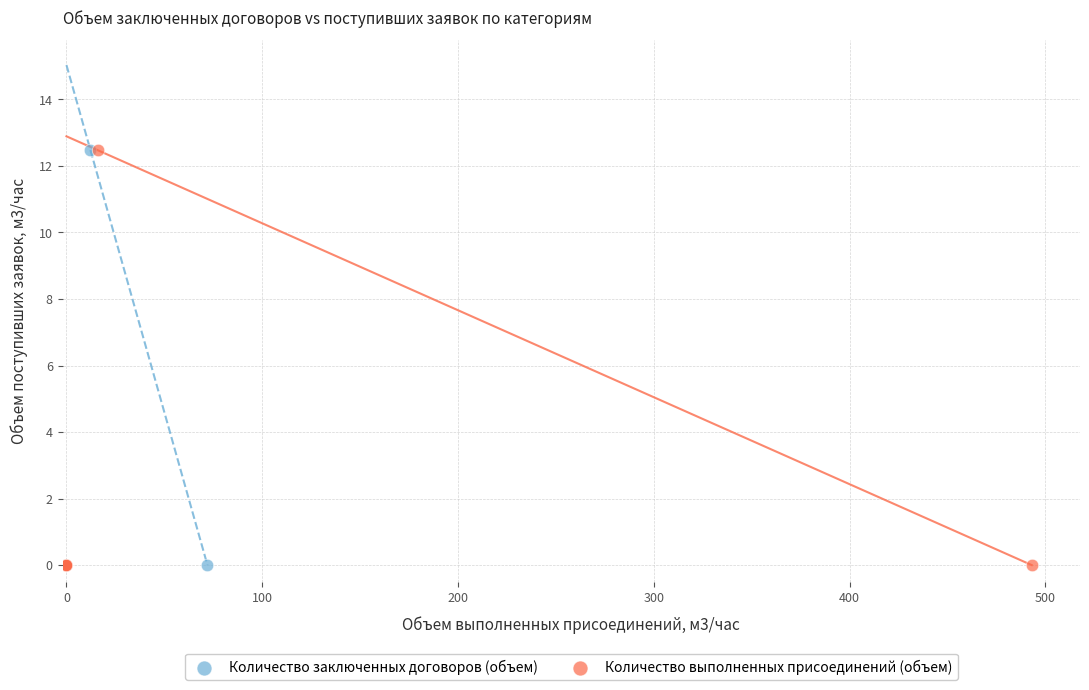

What are all the series names shown in the legend?

Количество заключенных договоров (объем), Количество выполненных присоединений (объем)